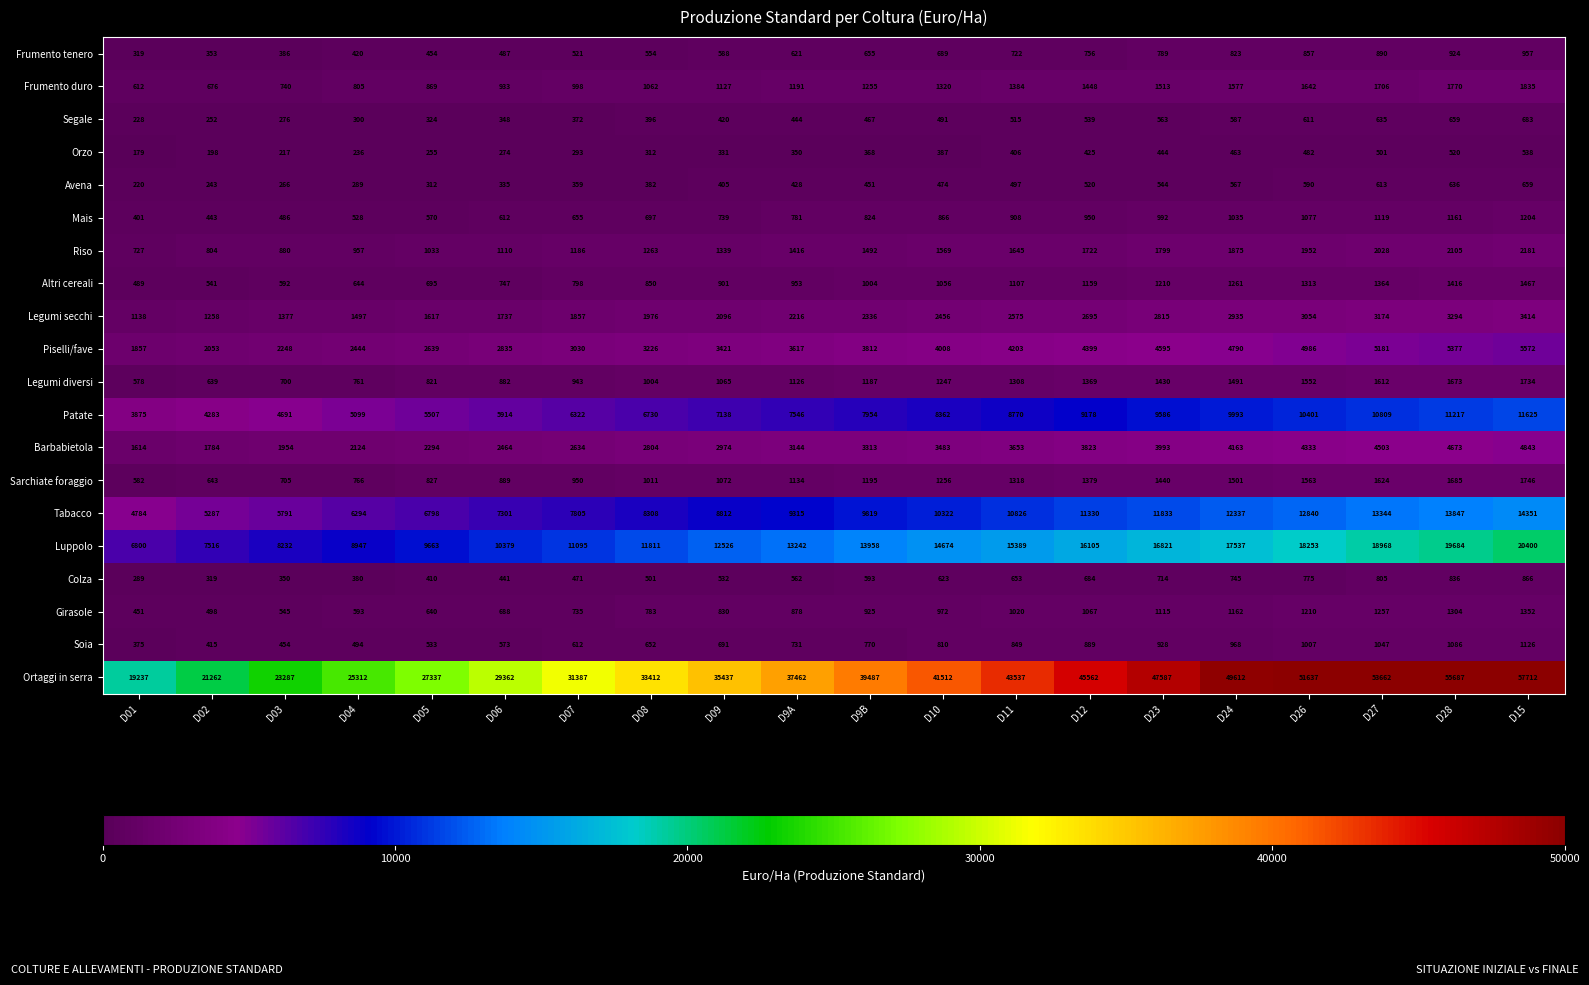

Rank the series at D24 from lowest to highest value.

Orzo, Avena, Segale, Colza, Frumento tenero, Soia, Mais, Girasole, Altri cereali, Legumi diversi, Sarchiate foraggio, Frumento duro, Riso, Legumi secchi, Barbabietola, Piselli/fave, Patate, Tabacco, Luppolo, Ortaggi in serra